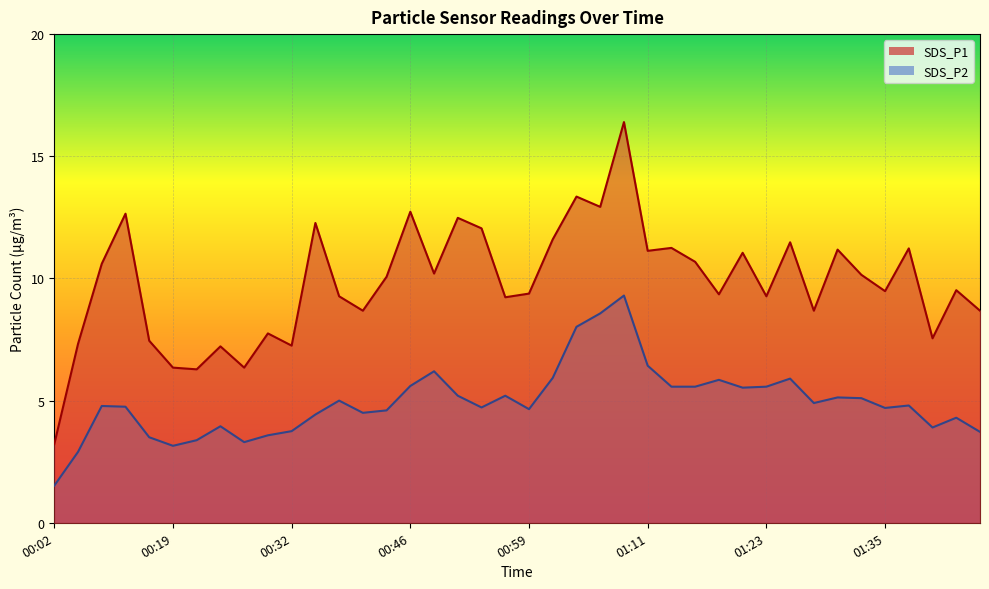

How many data points in SDS_P1 are above 10?

20